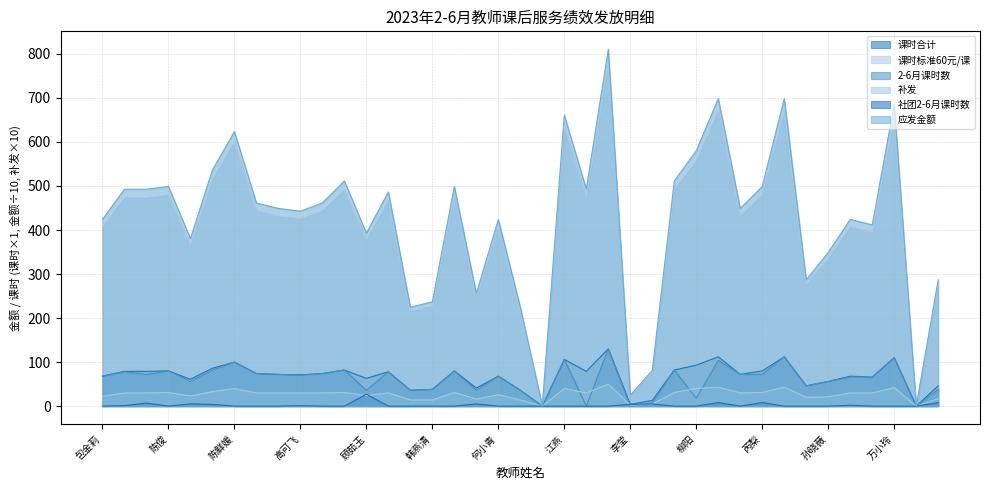

What is the label of the 14th point from the left?

郭翠琴